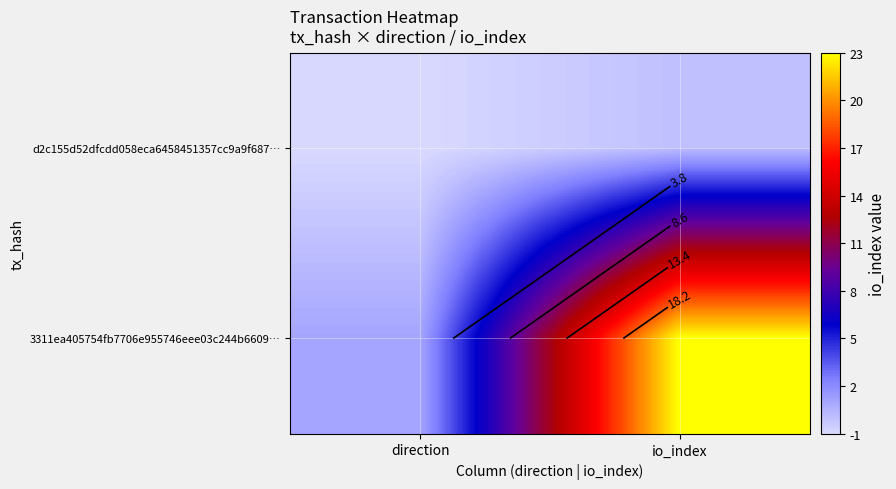

What is the sum of all 3311ea405754fb7706e955746eee03c244b6609… values?

24